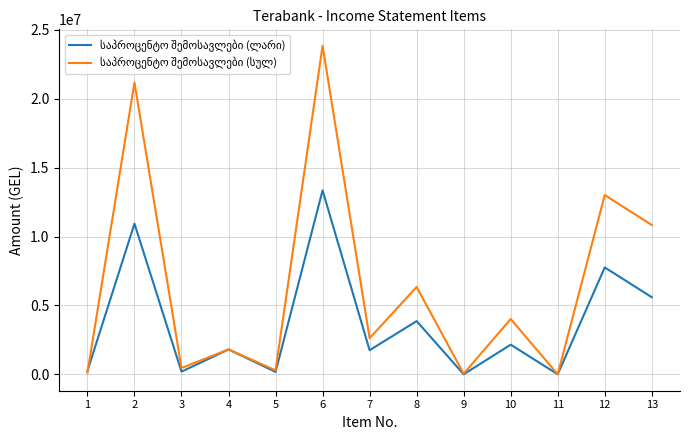

What is the spread (max minus min) of values at 2?

10243790.5